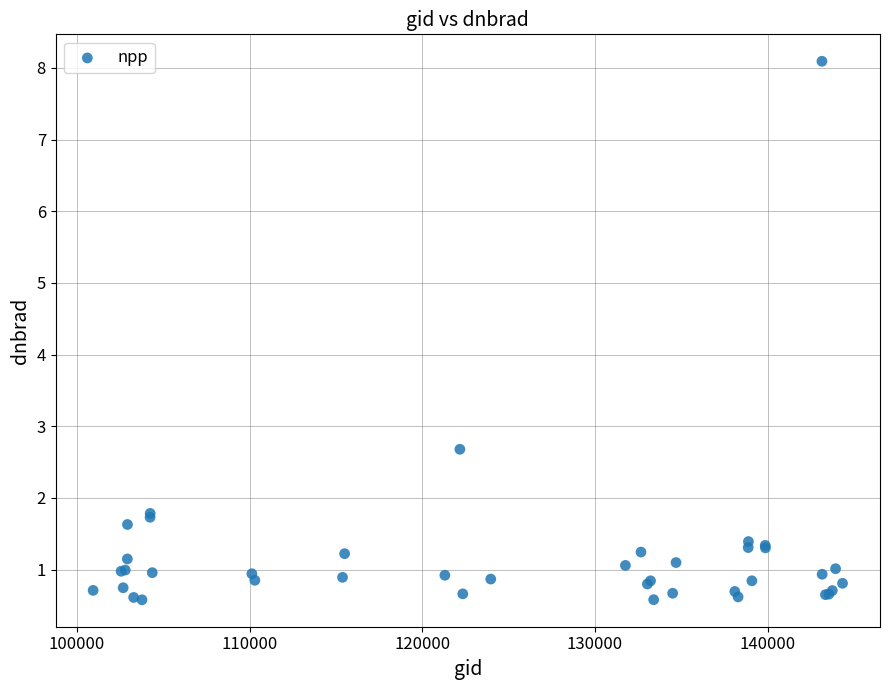

What Y value in the scatter plot is closest to 4?

2.7